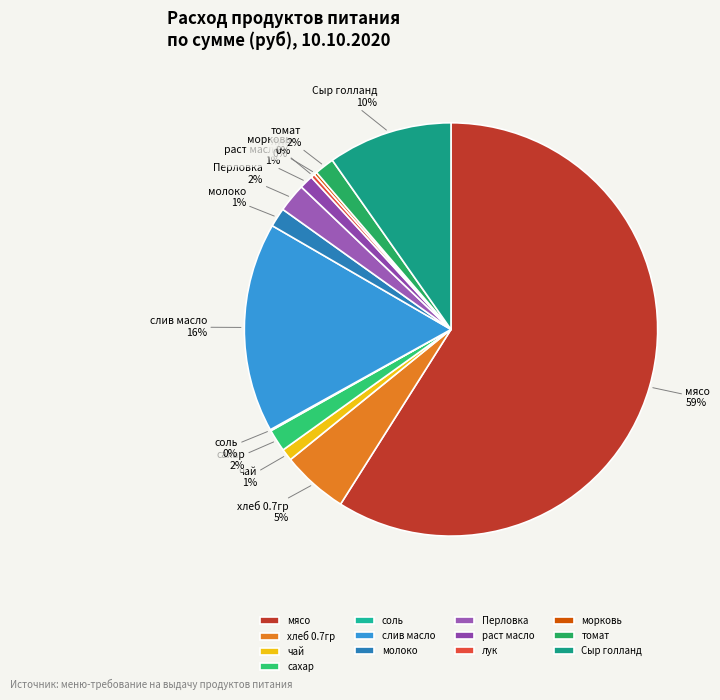

To the nearest percent, what is the difference between the слив масло and Перловка slice percentages?

14%